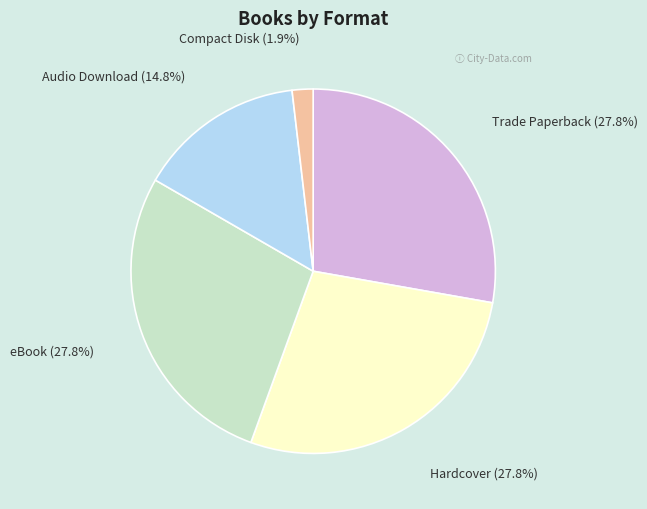

Is there any slice that represents more than half of the pie?

No